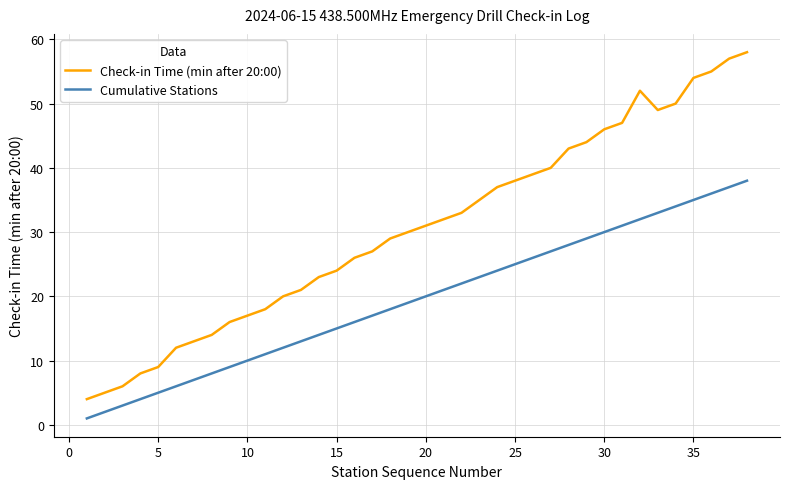

True or false: Cumulative Stations has more than 2 points higher than both neighbors.

False